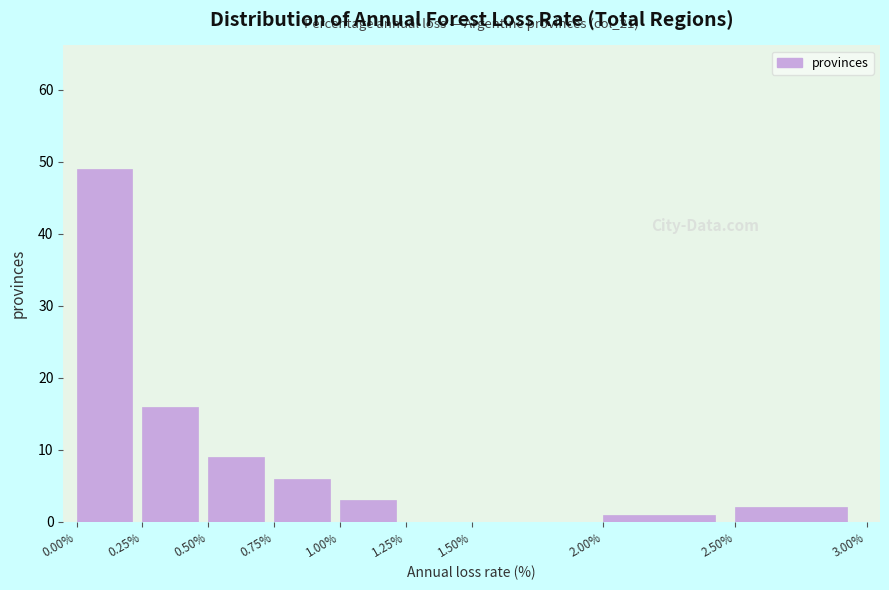

Which range on the x-axis has the tallest bar?

0.00% to 0.25%